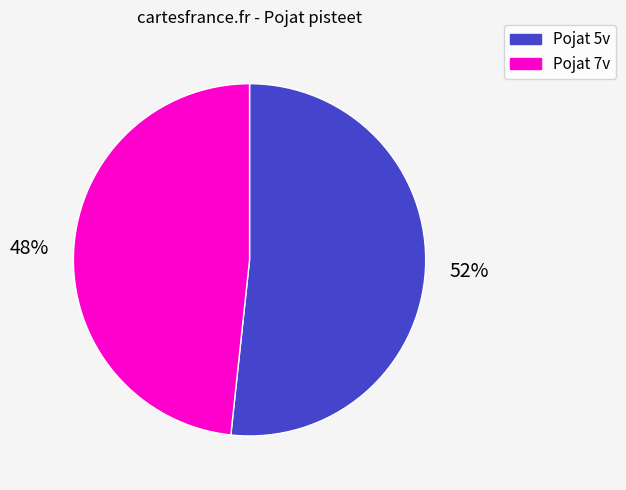

Do Pojat 7v and Pojat 5v together represent more than half of the pie?

Yes